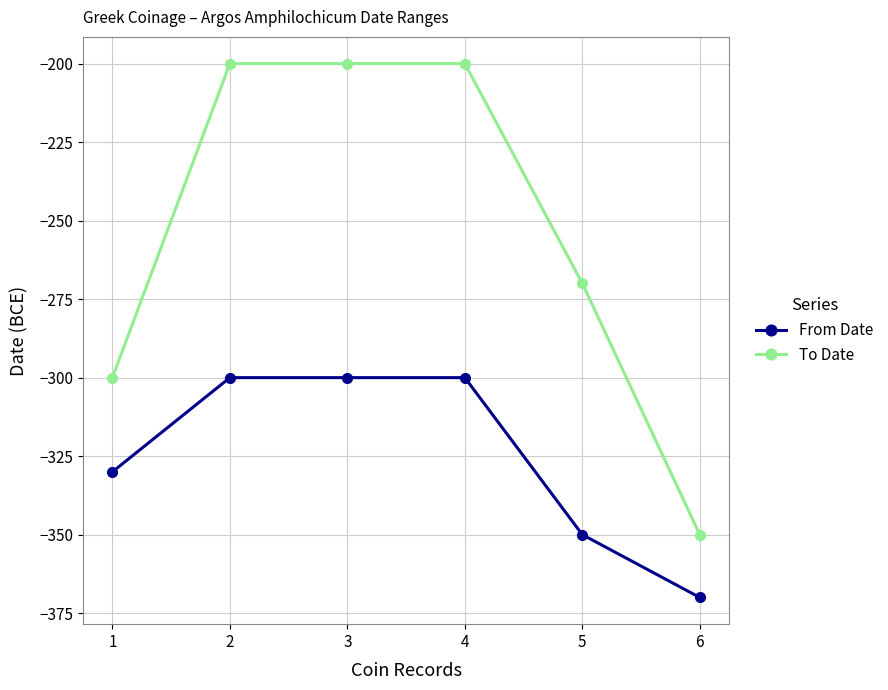

What is the minimum value for To Date?

-350